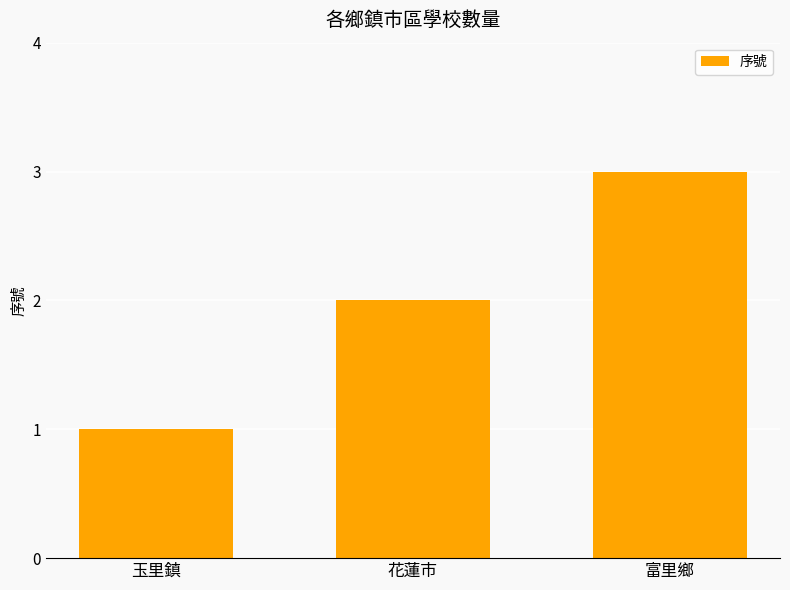

How many data points does each series have?

3